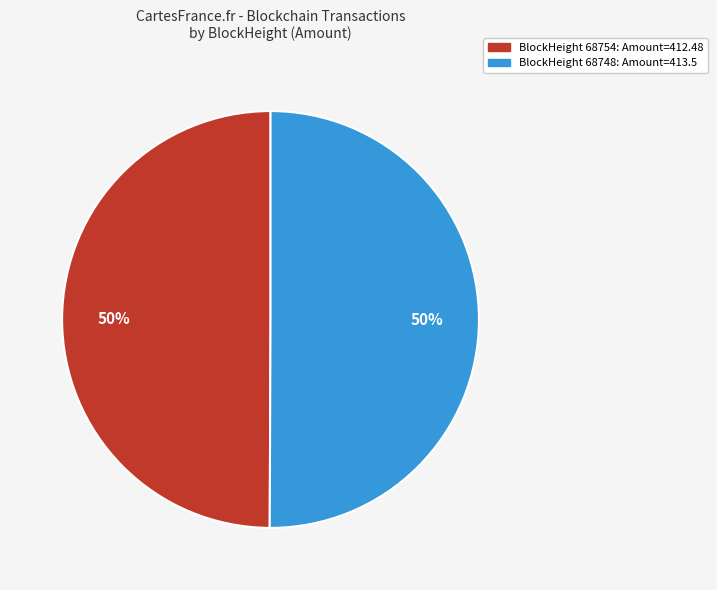

To the nearest percent, what is the average slice percentage?

50%